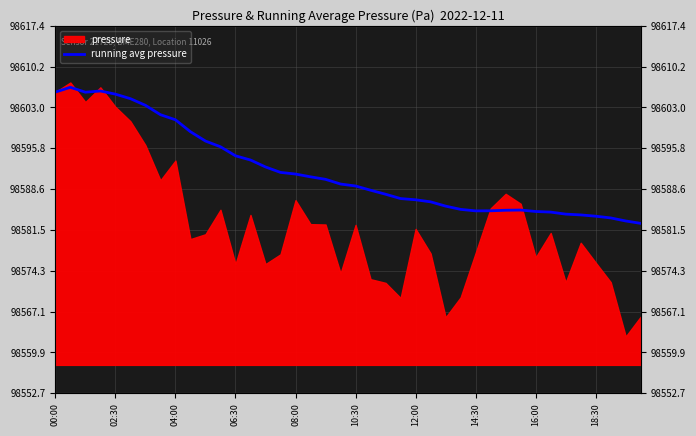

At which category does the chart reach its minimum across all series?

39